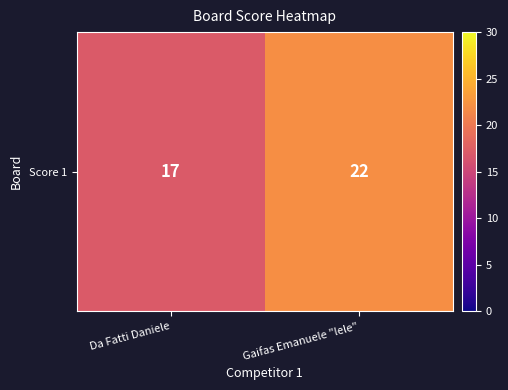

Reading right to left, what are all the values shown in this chart?

22	17